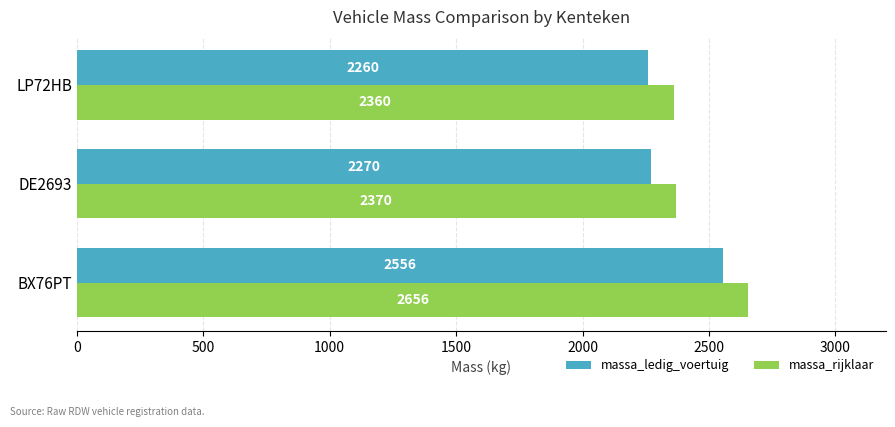

What is the difference between the second highest and minimum values in the massa_rijklaar series?

10